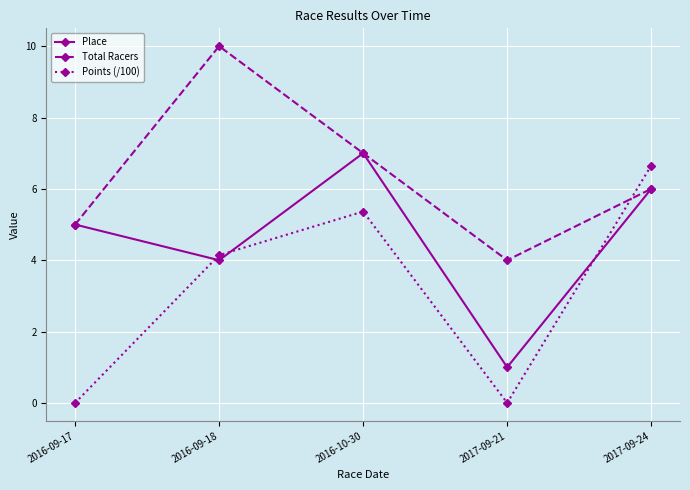

Is it true that Points (/100) equals 5.4 at 2016-10-30?

True